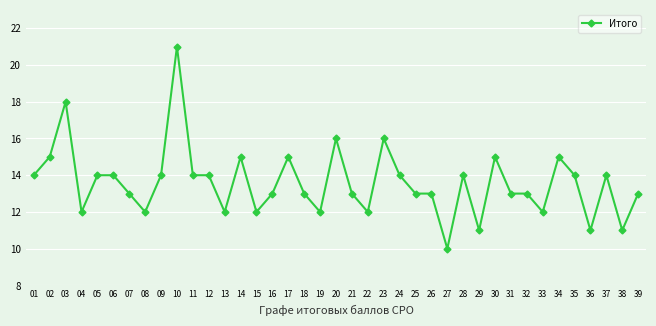

True or false: there are more than 0 points higher than both neighbors.

True